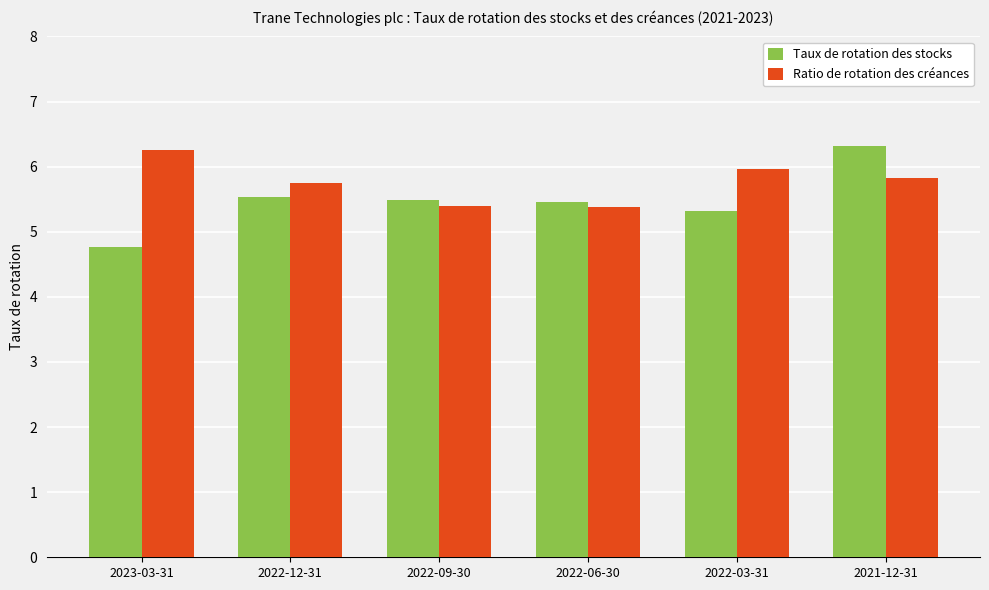

Which series has the widest spread of values?

Taux de rotation des stocks